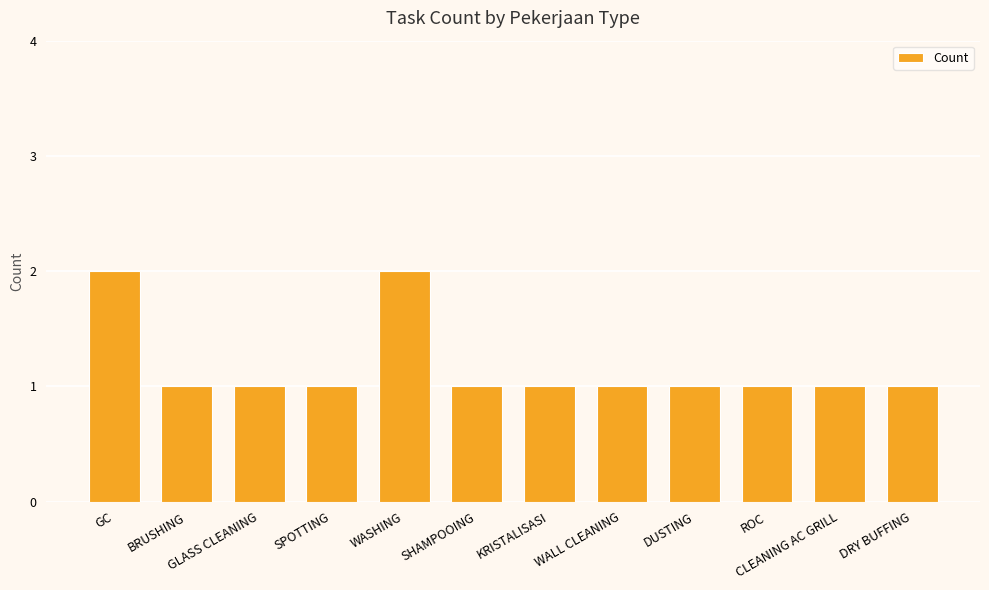

What is the approximate value at BRUSHING?

1